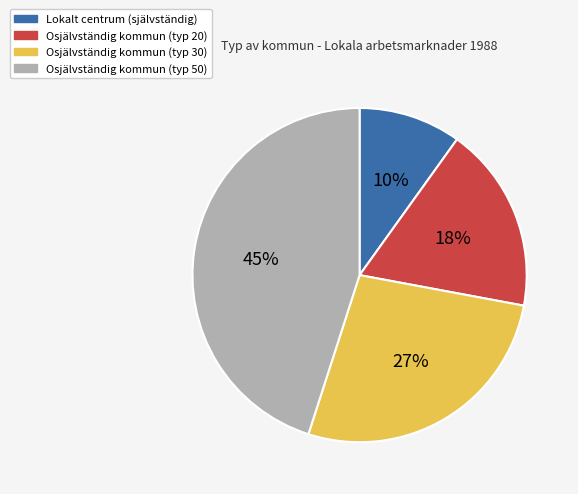

Is there any slice that represents more than half of the pie?

No